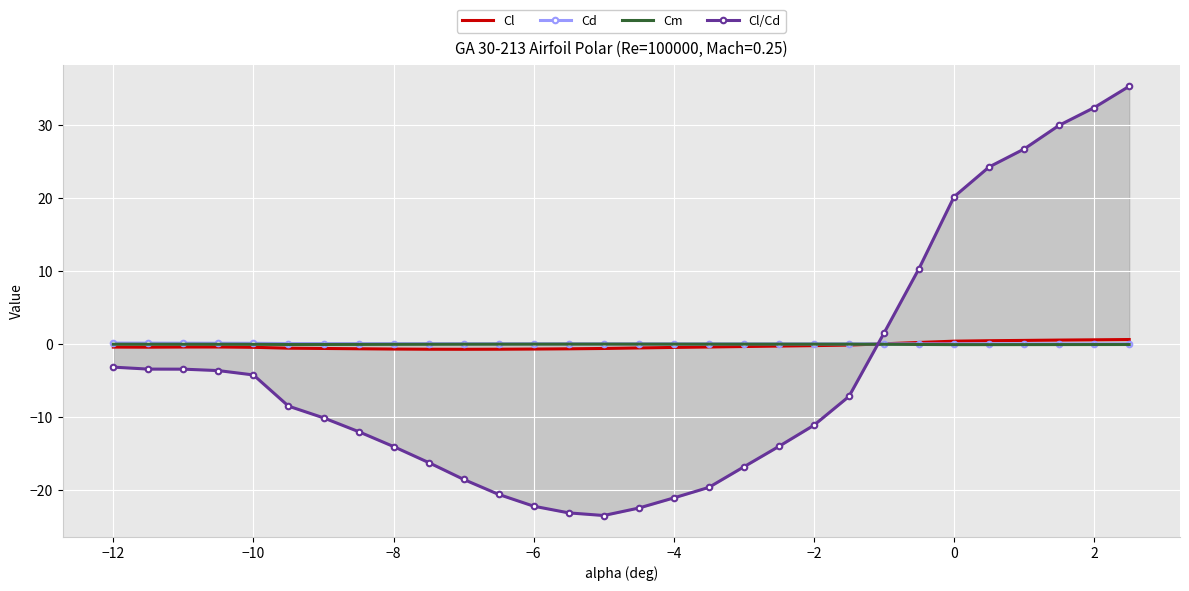

True or false: Cl and Cm intersect in this chart.

True